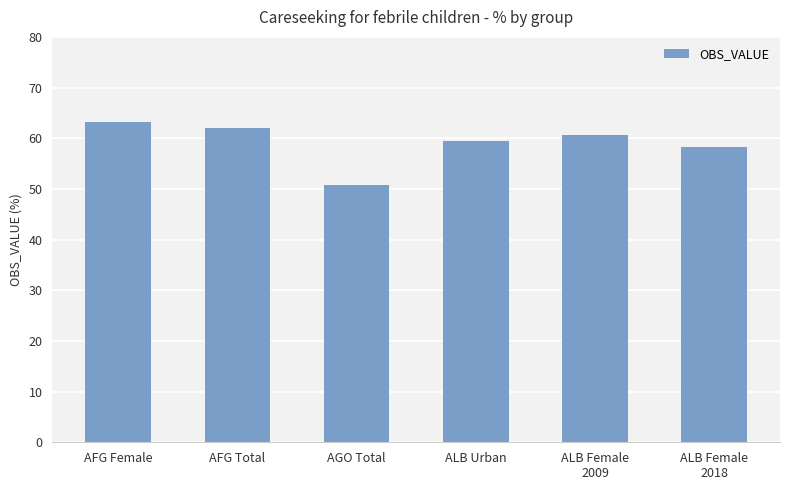

What is the value of the 4th bar from the left?

59.5